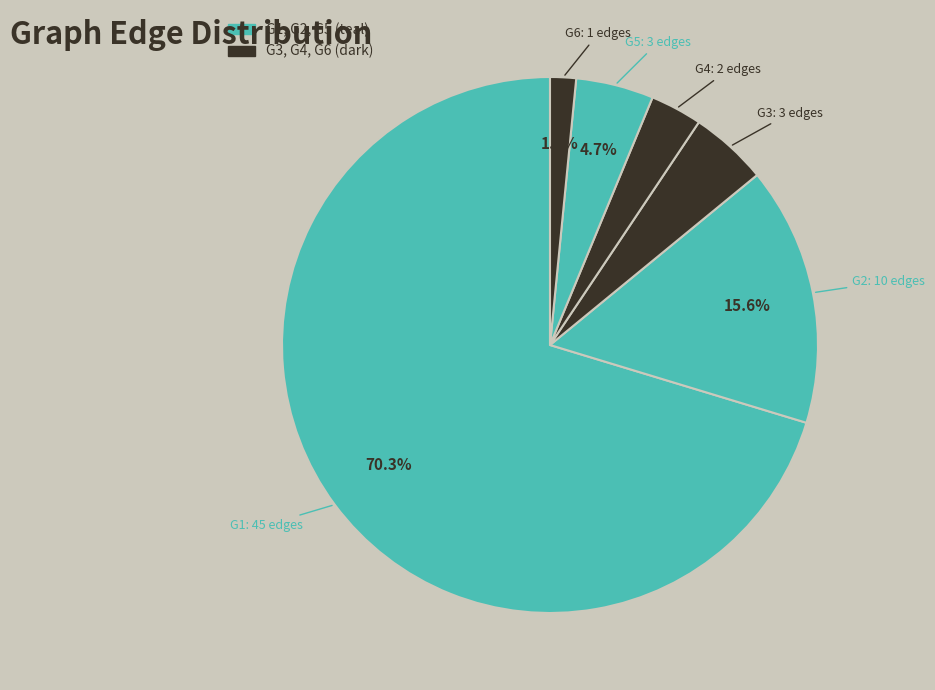

Count the number of slices in the pie.

6